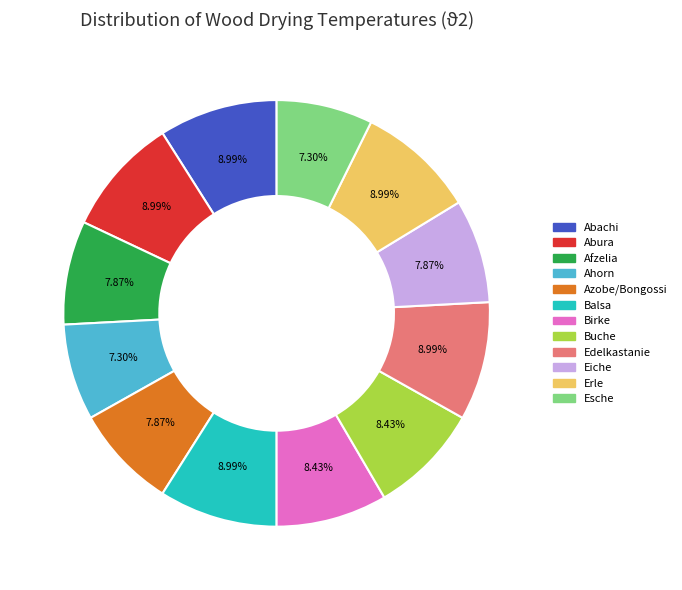

To the nearest percent, what portion does Buche represent?

8%